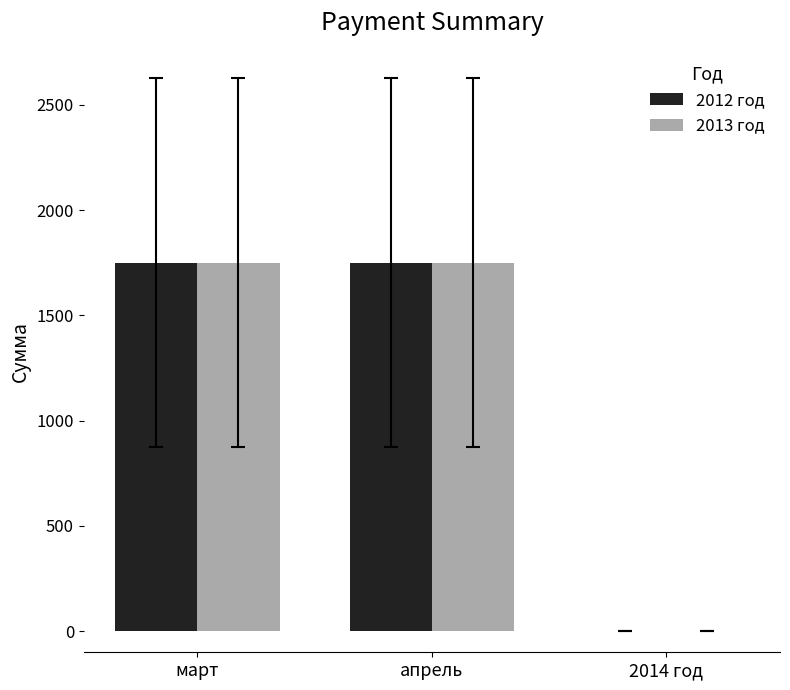

What is the average value of the 2013 год series?

1167